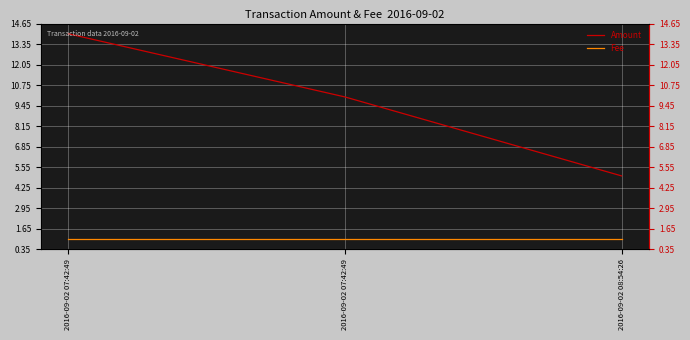

Rank the series by their average value, from highest to lowest.

Amount, Fee